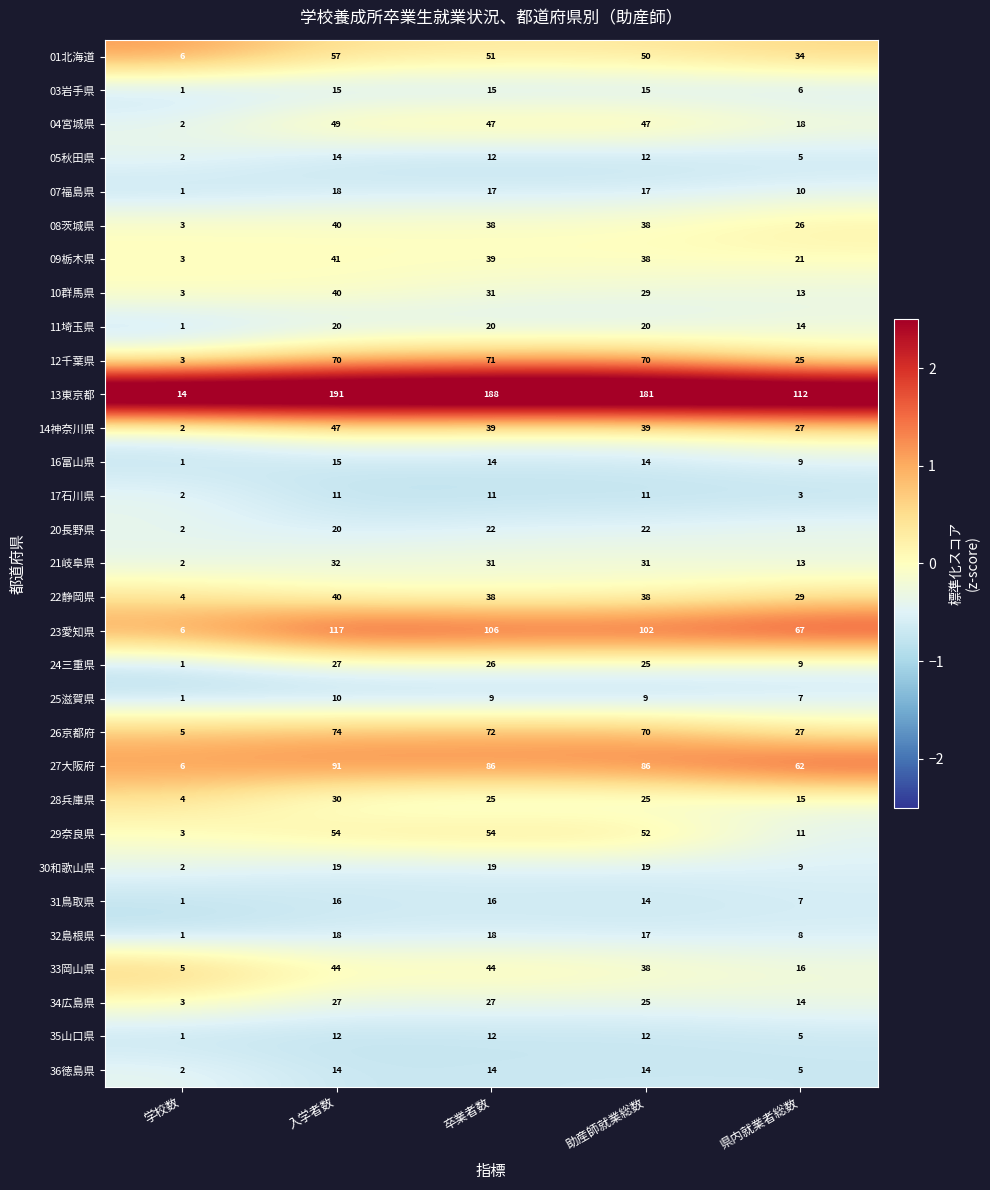

Which series has the widest spread of values?

13東京都